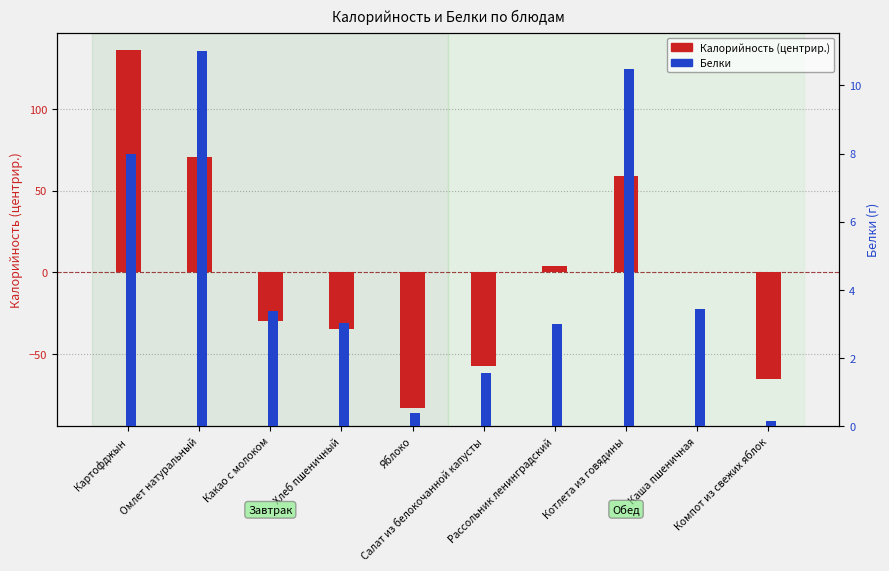

What is the label of the 4th bar from the left?

Хлеб пшеничный